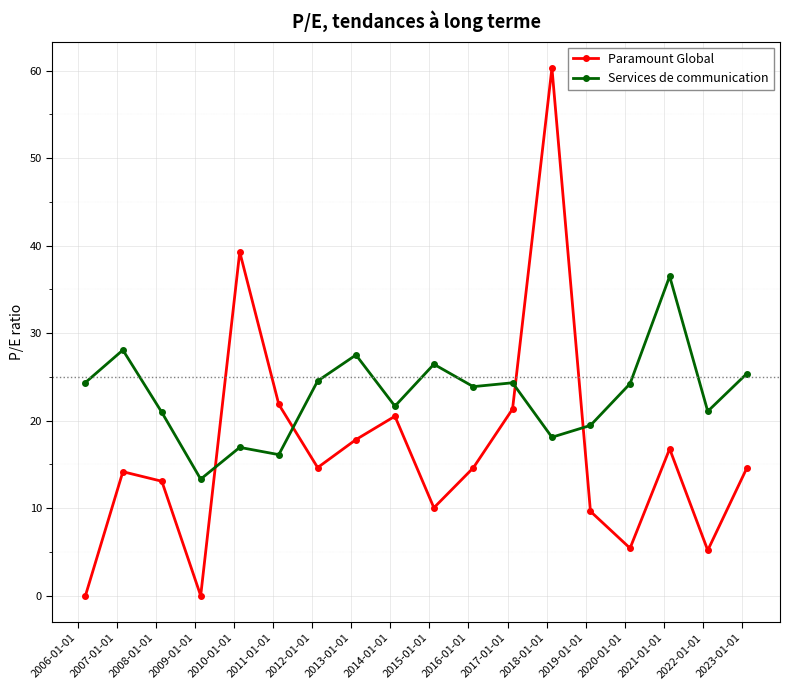

At how many categories does at least one series exceed 8?

18